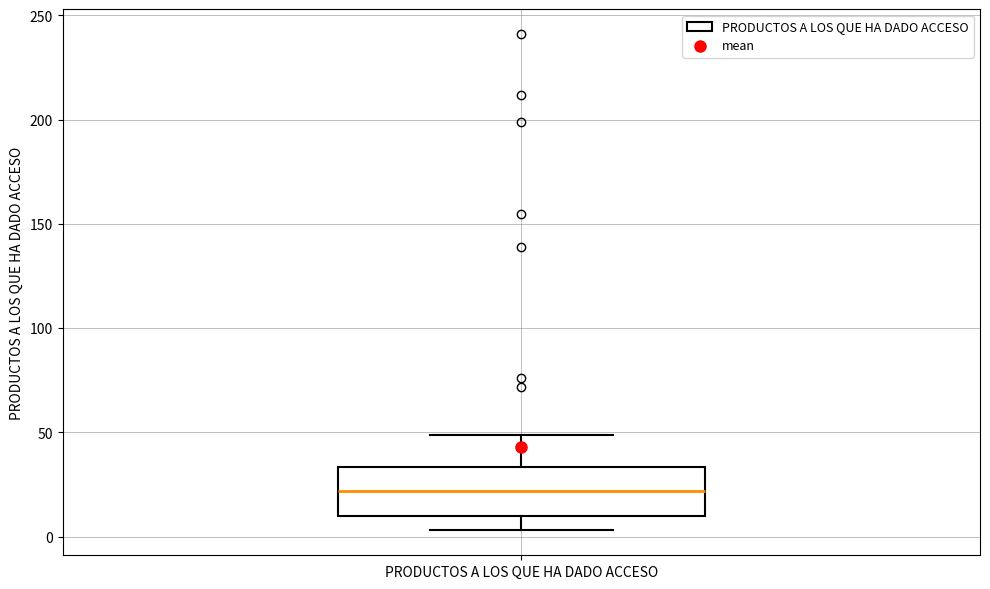

Read this box plot against the y-axis: the position of the median line, the range covered by the box, and the ends of both whiskers. The values are not printed on the chart, so give them approximately, as read against the axis.

median 20, box 10 to 35, whiskers 5 to 50